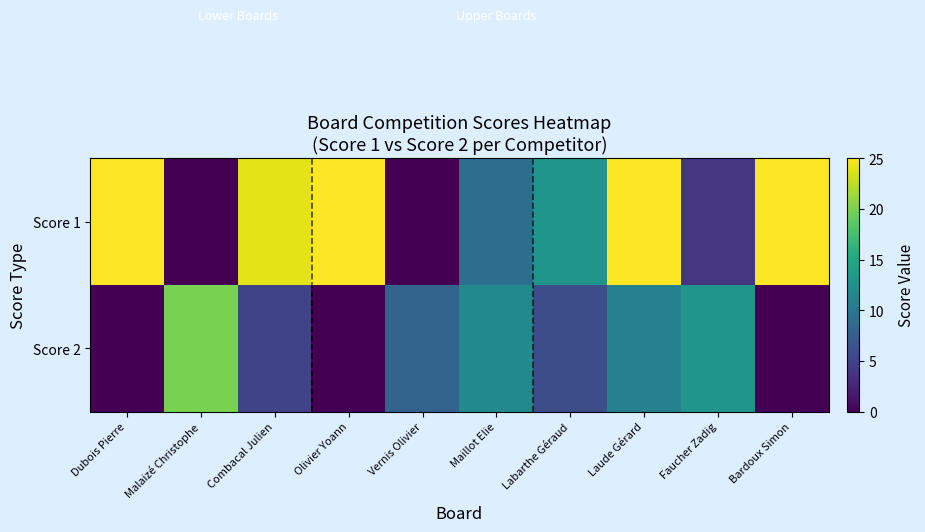

Reading left to right, list all the values displayed in this chart.

Score 1: Dubois Pierre=25	Malaizé Christophe=0	Combacal Julien=24	Olivier Yoann=25	Vernis Olivier=0	Maillot Elie=9	Labarthe Géraud=13	Laude Gérard=25	Faucher Zadig=4	Bardoux Simon=25
Score 2: Dubois Pierre=0	Malaizé Christophe=20	Combacal Julien=5	Olivier Yoann=0	Vernis Olivier=8	Maillot Elie=12	Labarthe Géraud=6	Laude Gérard=11	Faucher Zadig=13	Bardoux Simon=0